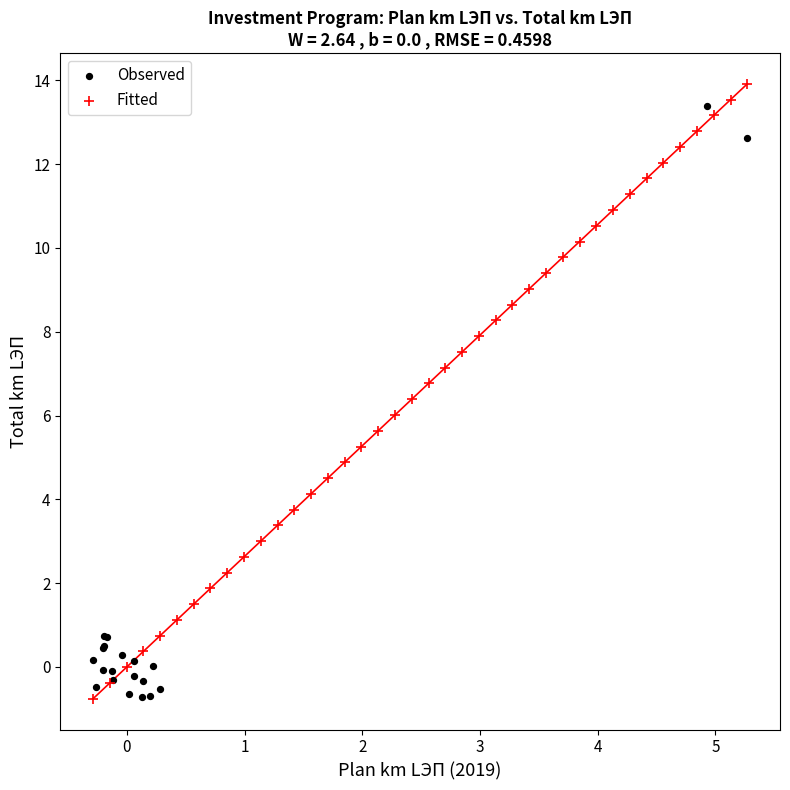

What are all the series names shown in the legend?

Observed, Fitted